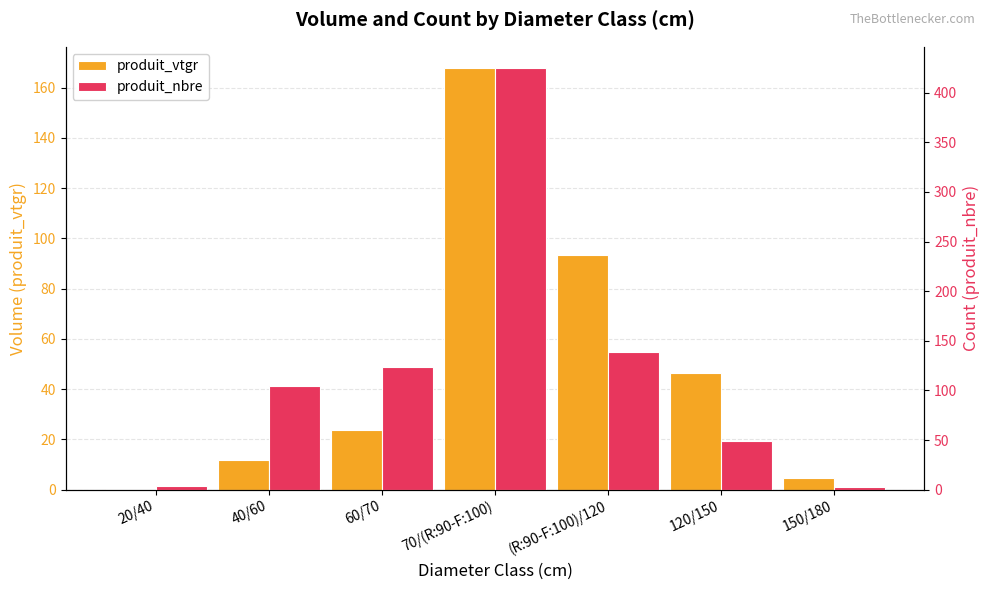

Where is produit_vtgr nearest to the value 83?

(R:90-F:100)/120